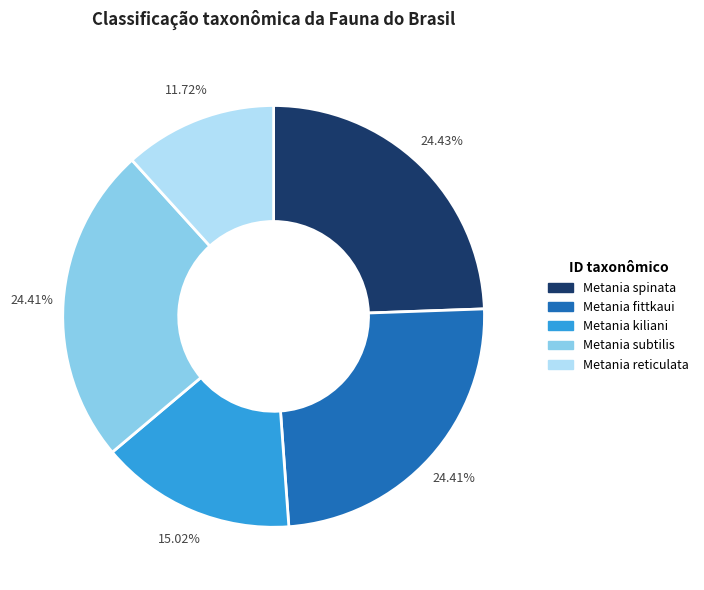

How much of the chart is everything except Metania kiliani?

85.0%